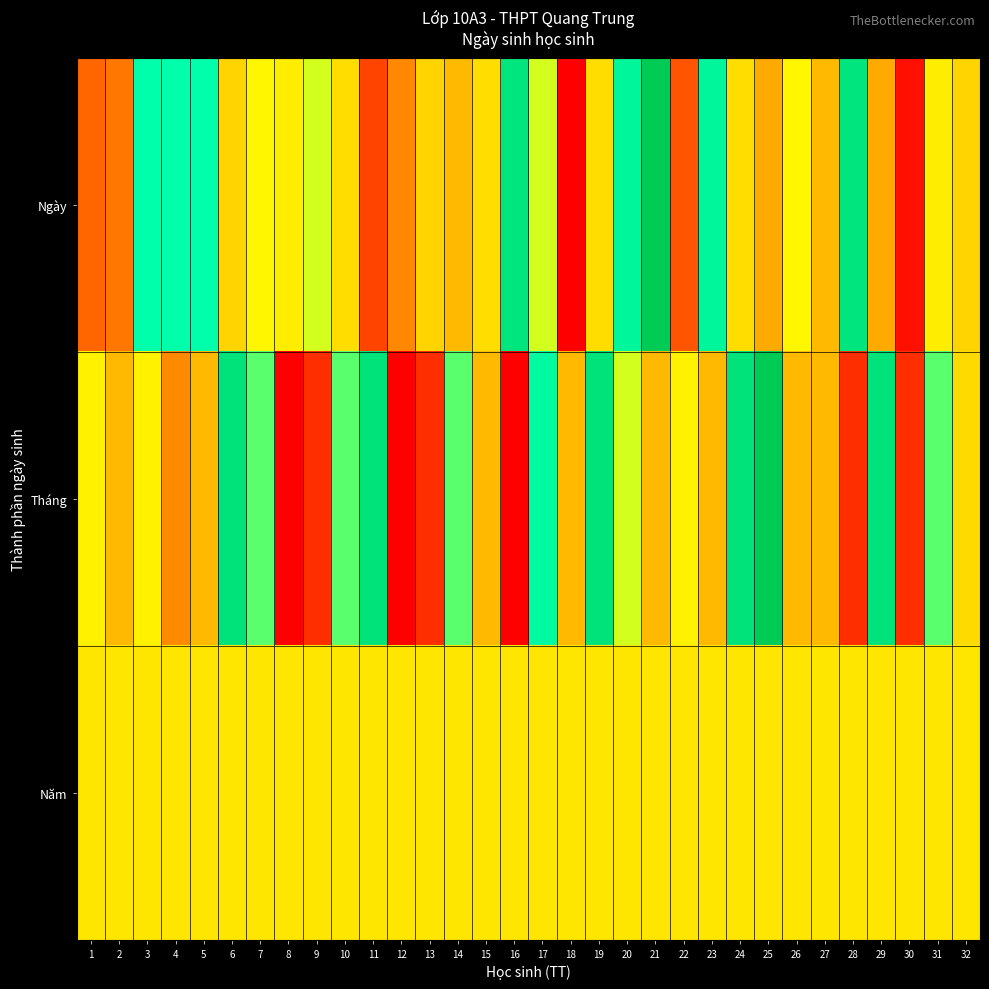

Rank the series by their maximum value, from lowest to highest.

Năm, Ngày, Tháng